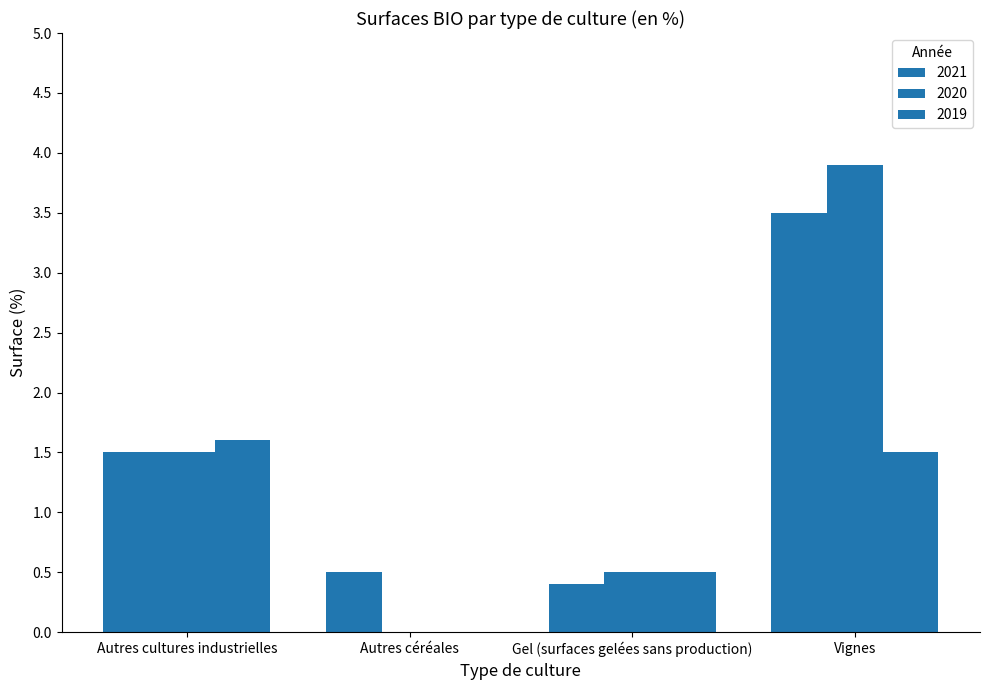

Which category has the lowest value in the 2020 series?

Autres céréales